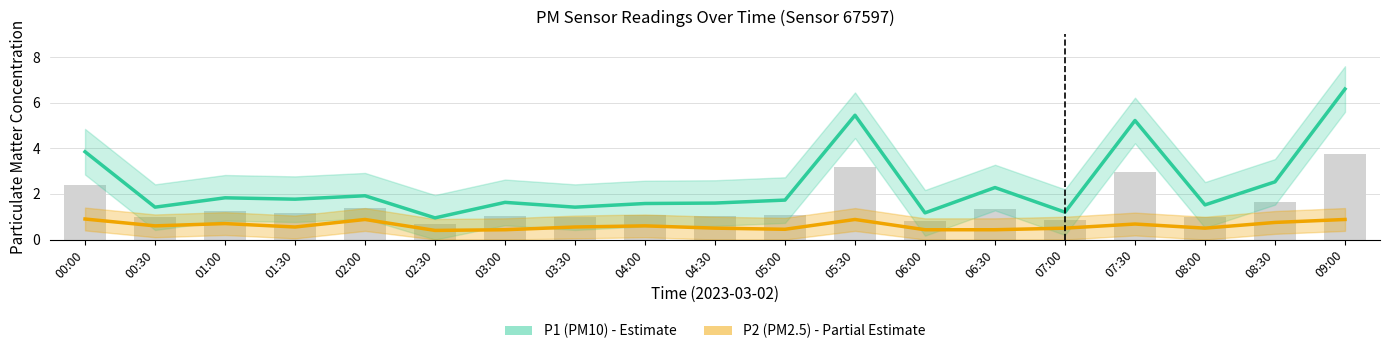

Which has a higher value, 08:00 or 03:30?

08:00